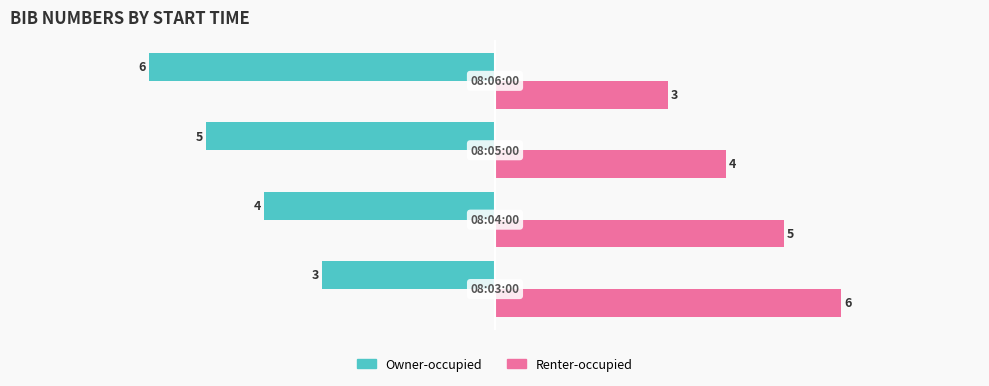

What is the sum of all Owner-occupied values?

-18